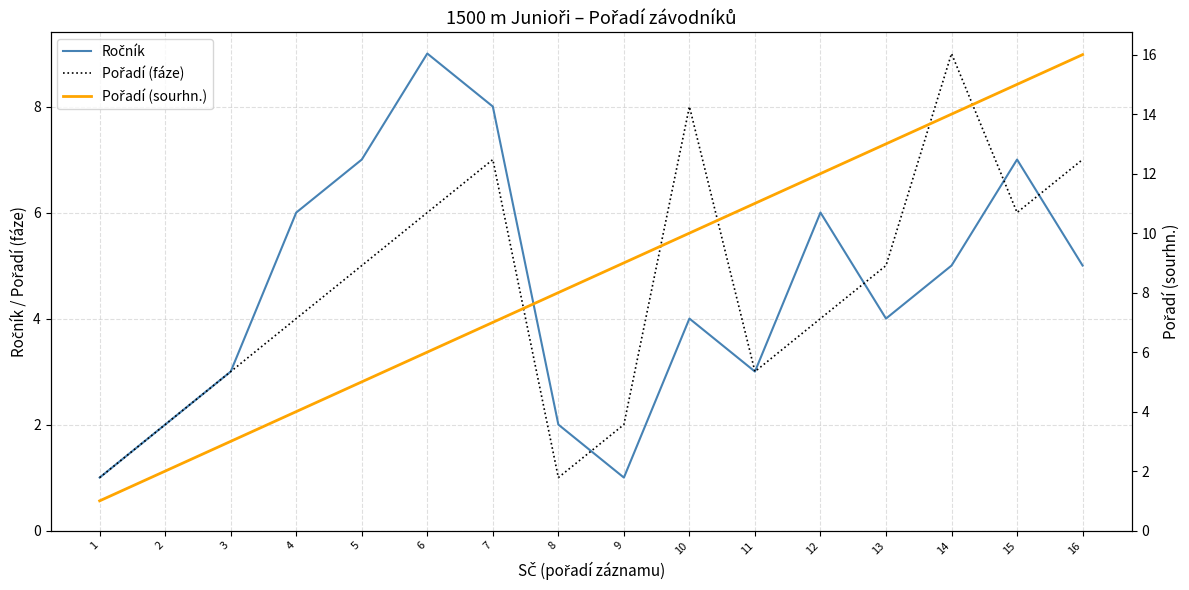

What is the sum of the Ročník values at 5 and 8?

9